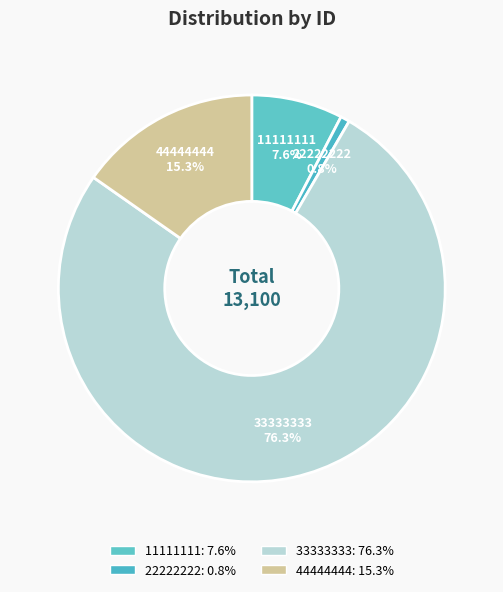

How many segments does this pie chart have?

4